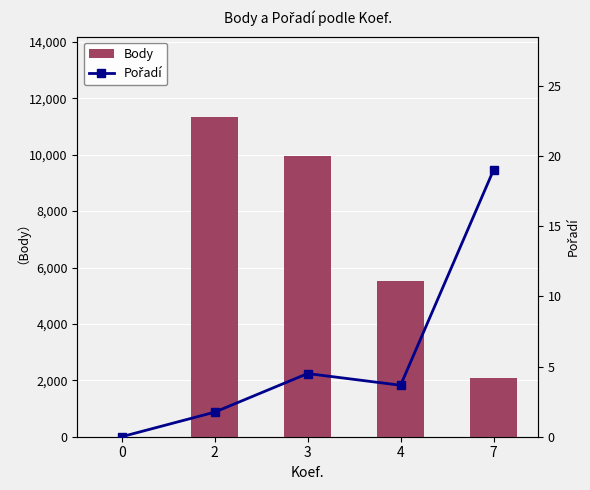

What is the average value of the Pořadí series?

5.8